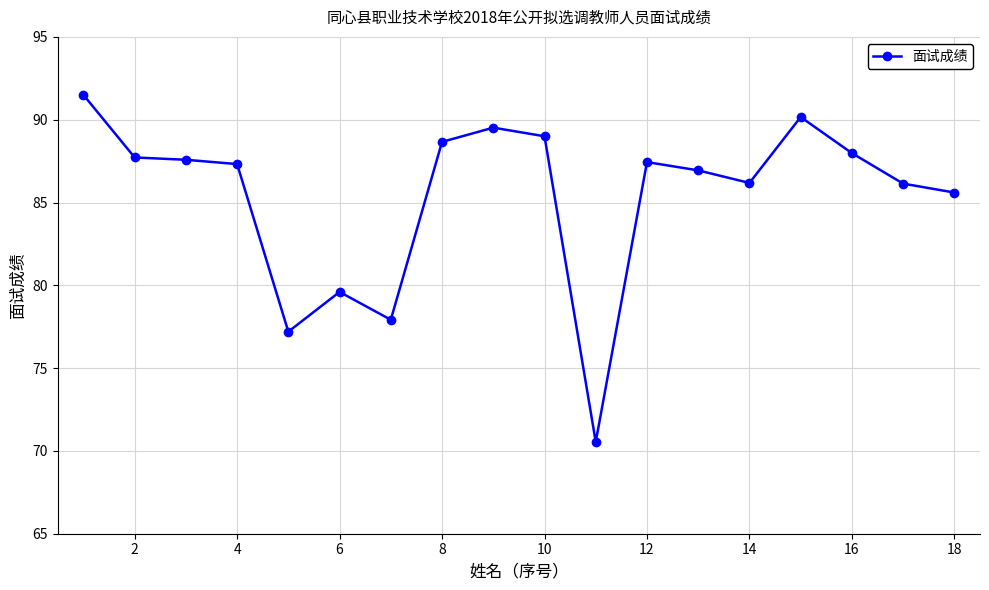

What is the value of the 5th point from the left?

77.2